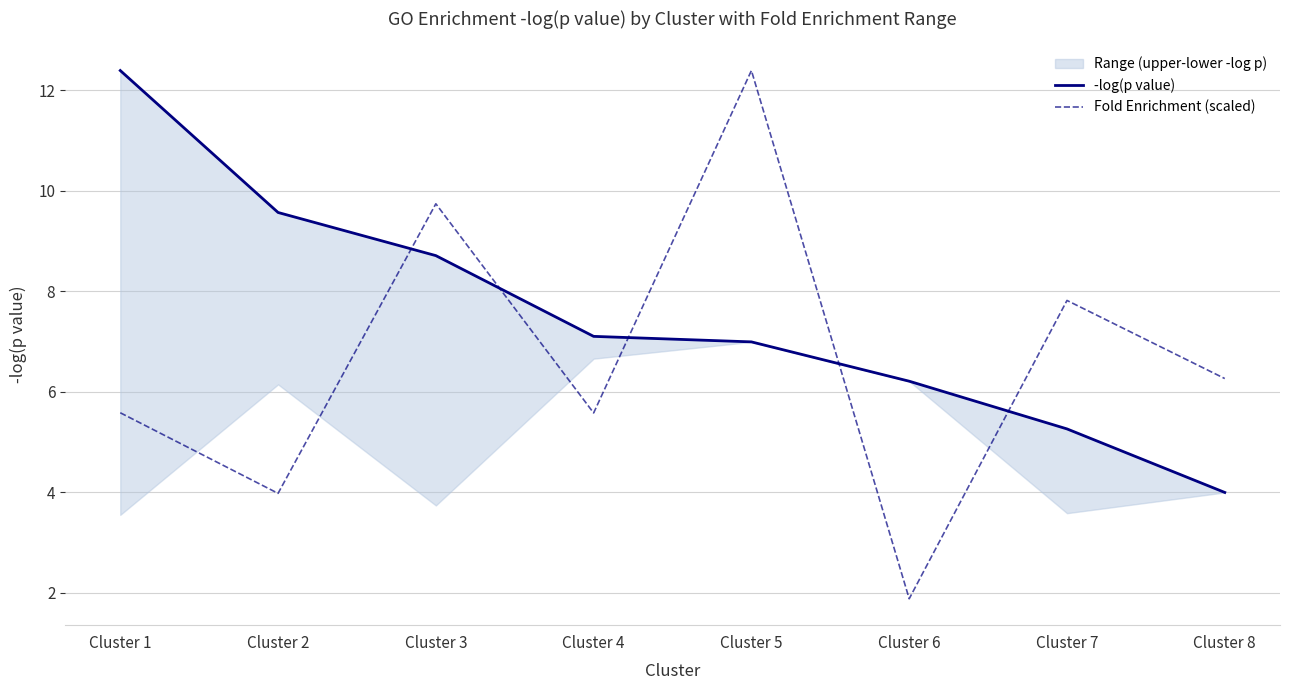

The value of Fold Enrichment (scaled) at Cluster 3 is 13.5. True or false?

False